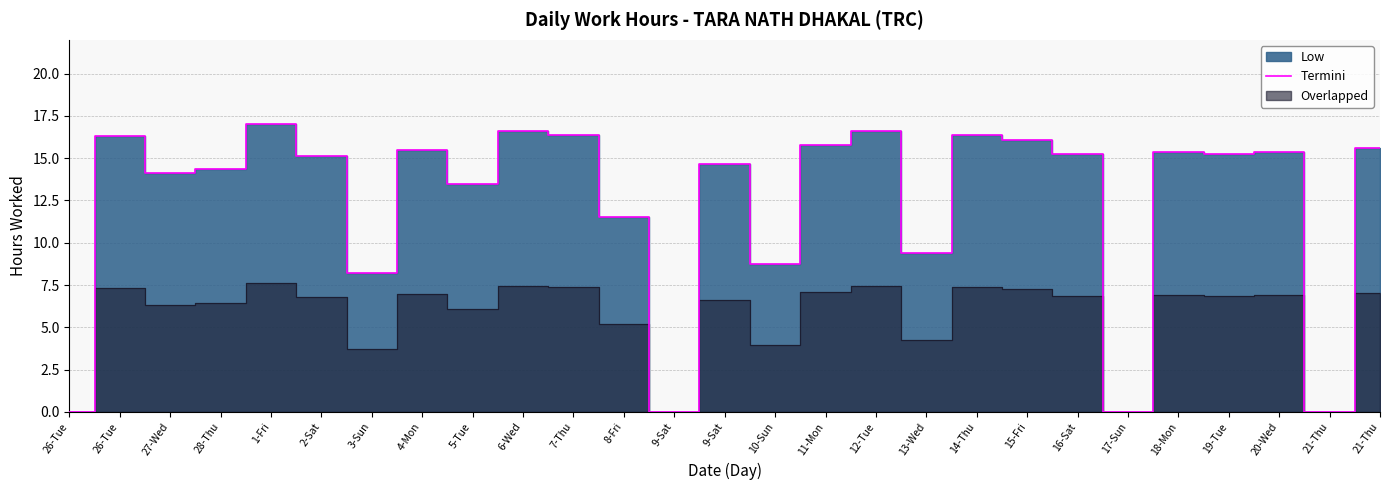

What is the difference between the second highest and second lowest values?

16.6